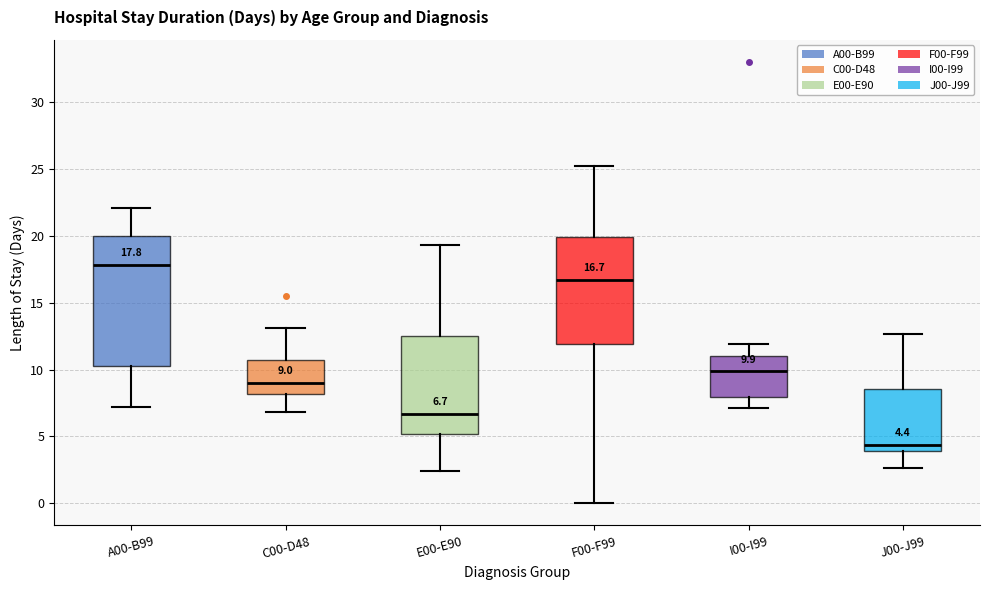

Which box is the tallest, from its lower edge to its upper edge?

A00-B99